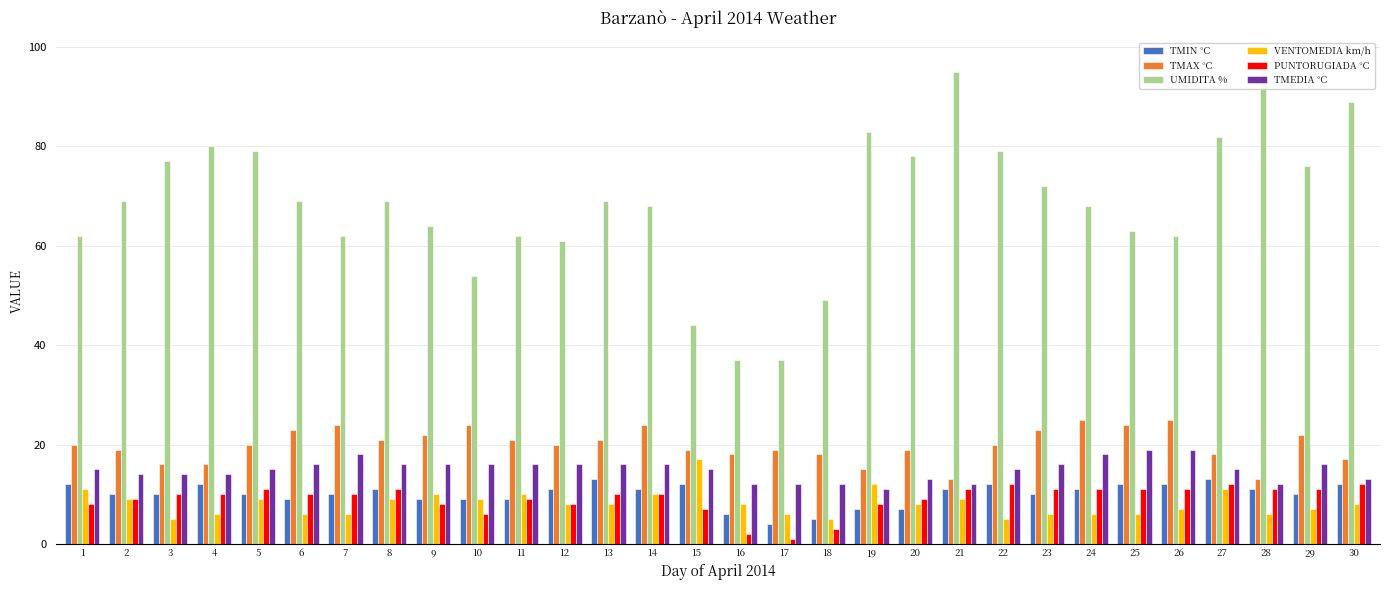

At which label does VENTOMEDIA km/h reach its minimum?

3